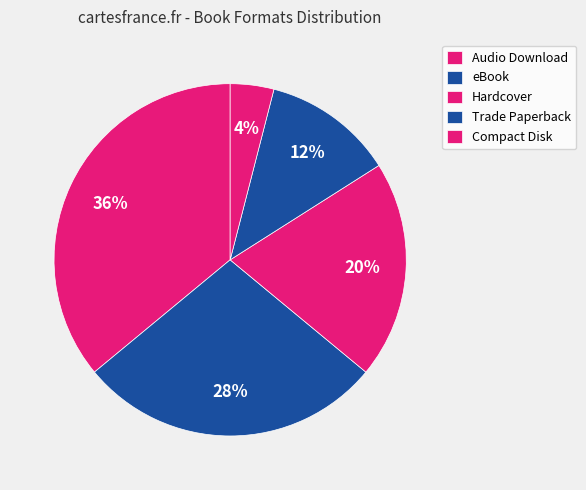

Count the number of slices in the pie.

5